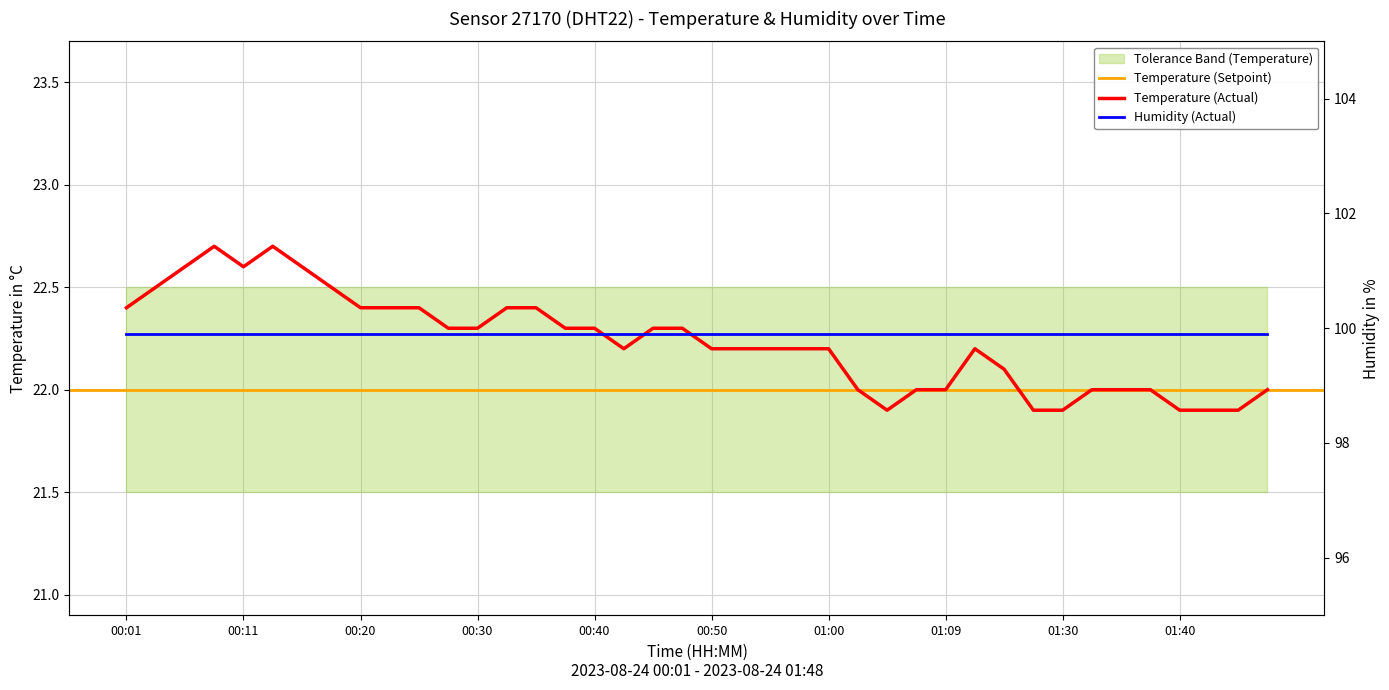

What is the value of the 21st point from the left?

22.2